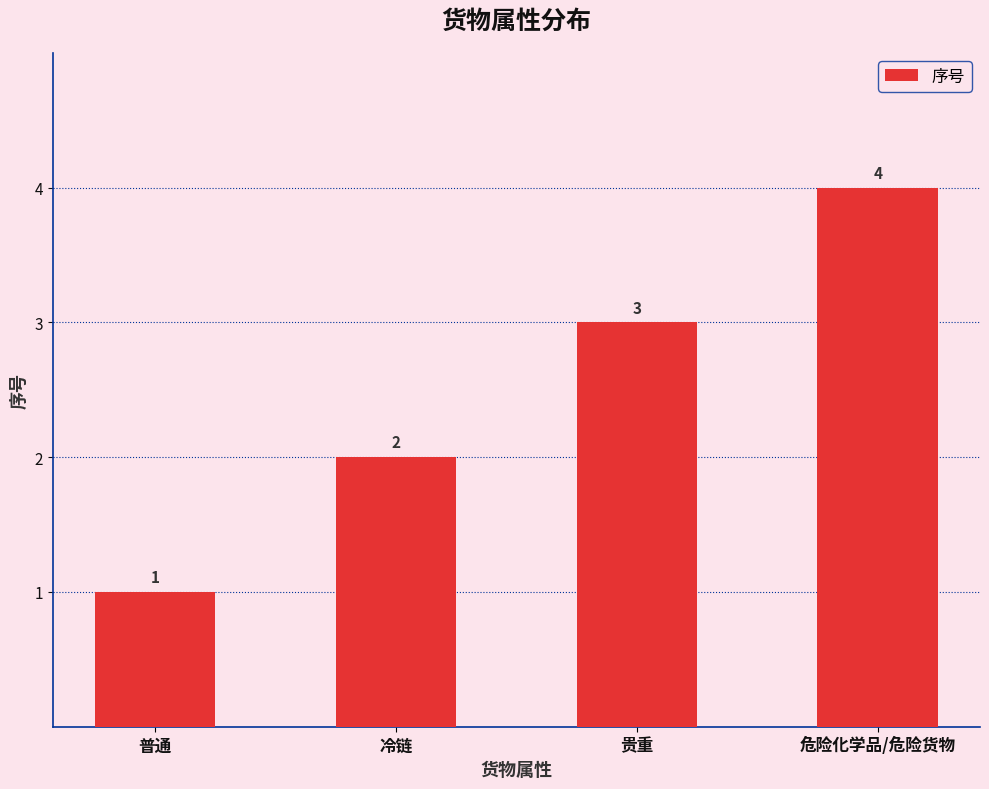

Where is the data nearest to the value 2?

冷链